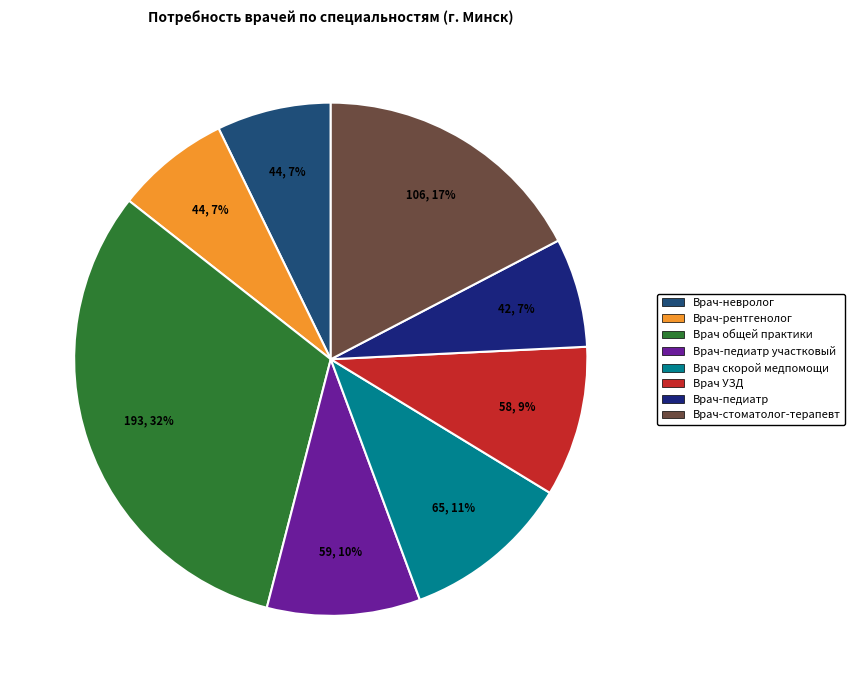

True or false: Врач-рентгенолог accounts for 7% of the total.

True